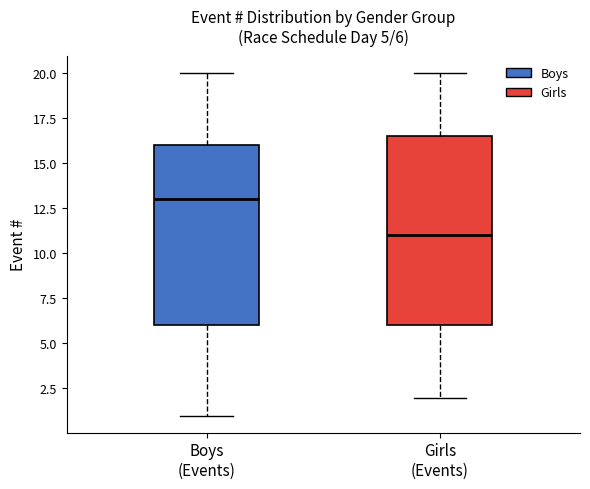

Comparing the boxes themselves (not the whiskers), which one is the tallest?

Girls (Events)